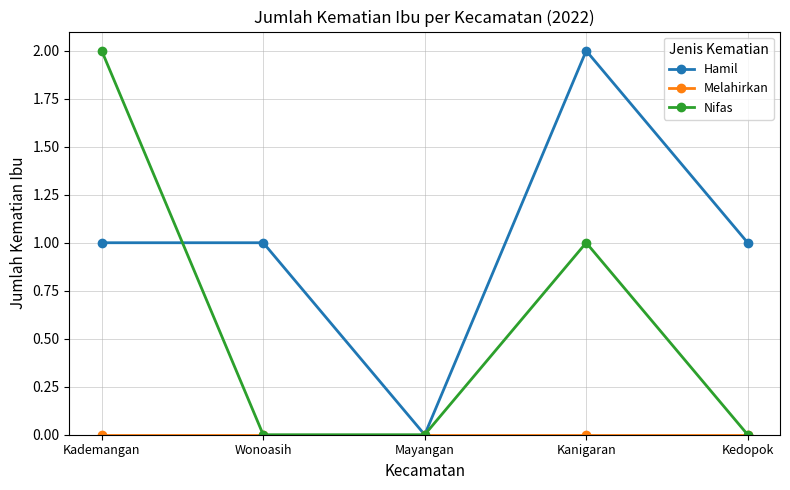

Is it true that Hamil equals 0 at Mayangan?

True